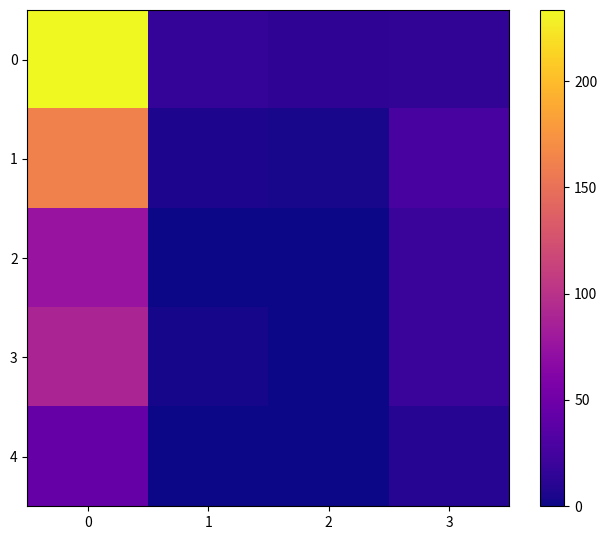

Reading right to left, list all the values displayed in this chart.

0: 3=14.9	2=14.1	1=17.1	0=233.4
1: 3=26.4	2=4.5	1=5.5	0=161.9
2: 3=20.0	2=0.0	1=0.0	0=75.0
3: 3=19.7	2=0.3	1=3.0	0=89.0
4: 3=9.8	2=0.4	1=0.4	0=44.4